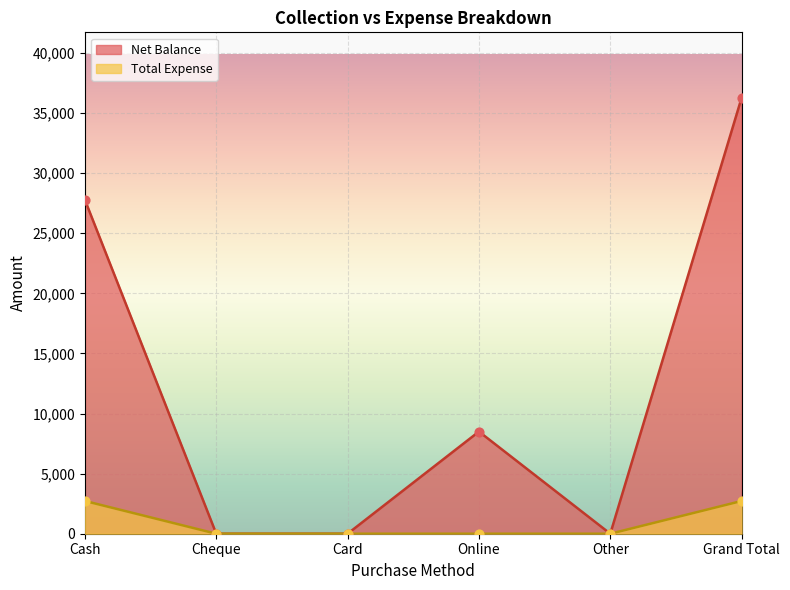

At which category is the sum across all series the highest?

Grand Total